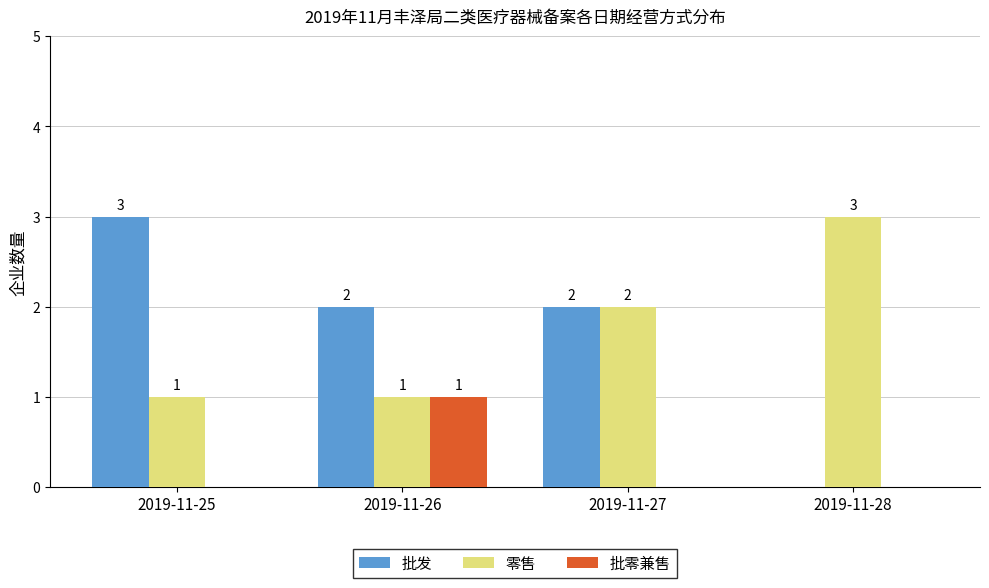

The value of 零售 at 2019-11-26 is 1. True or false?

True